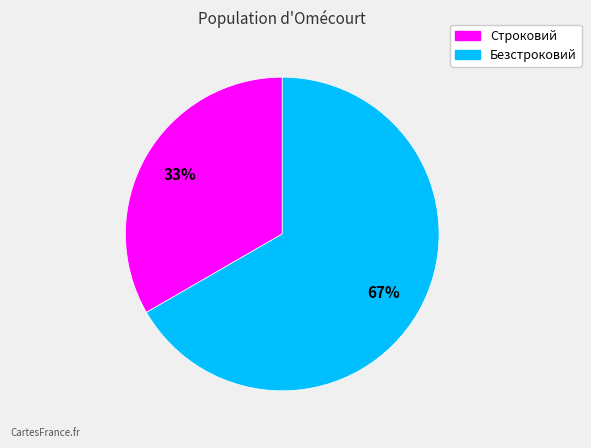

Combined, do Безстроковий and Строковий account for over 50%?

Yes